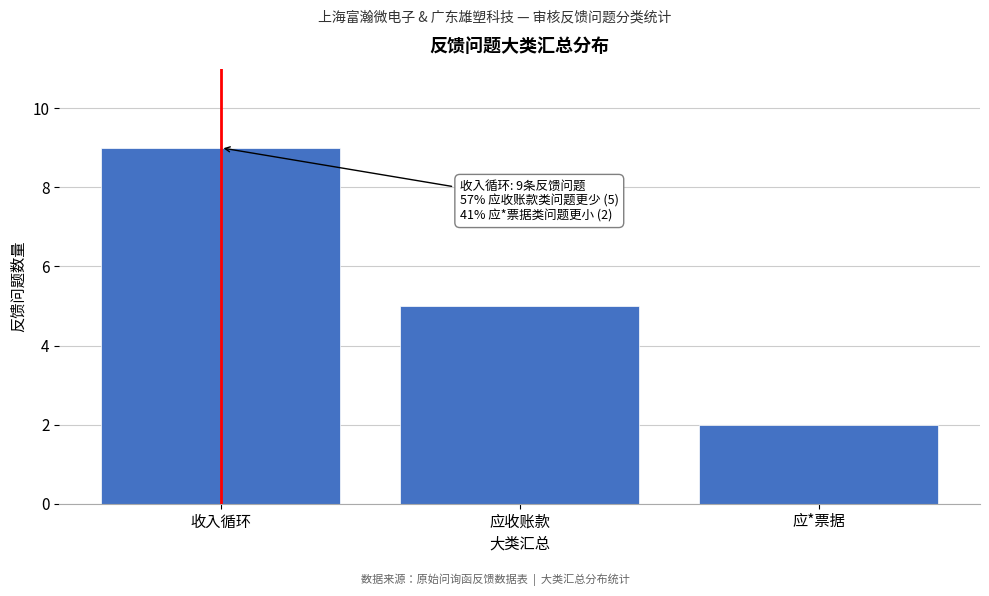

Reading right to left, transcribe all the data shown in this chart.

应*票据=2	应收账款=5	收入循环=9